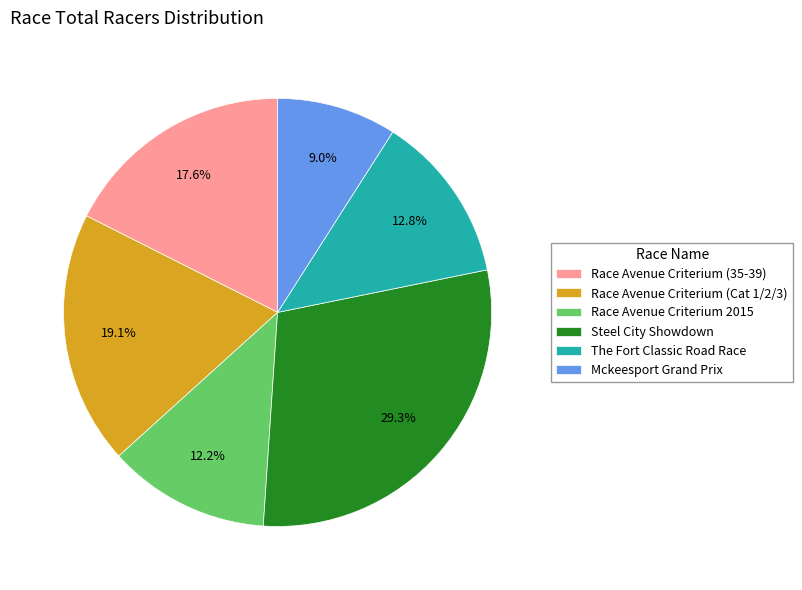

To the nearest percent, what portion does Mckeesport Grand Prix represent?

9%